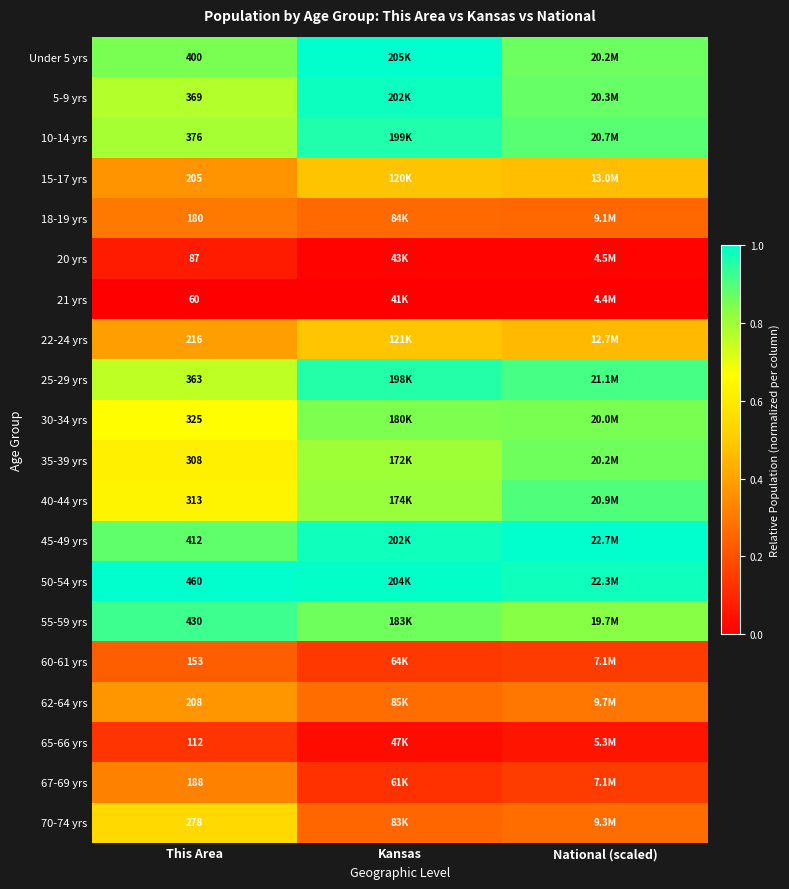

Rank the series by their maximum value, from lowest to highest.

21 yrs, 20 yrs, 65-66 yrs, 60-61 yrs, 18-19 yrs, 67-69 yrs, 62-64 yrs, 15-17 yrs, 22-24 yrs, 70-74 yrs, 30-34 yrs, 35-39 yrs, 40-44 yrs, 55-59 yrs, 25-29 yrs, 10-14 yrs, 5-9 yrs, Under 5 yrs, 45-49 yrs, 50-54 yrs